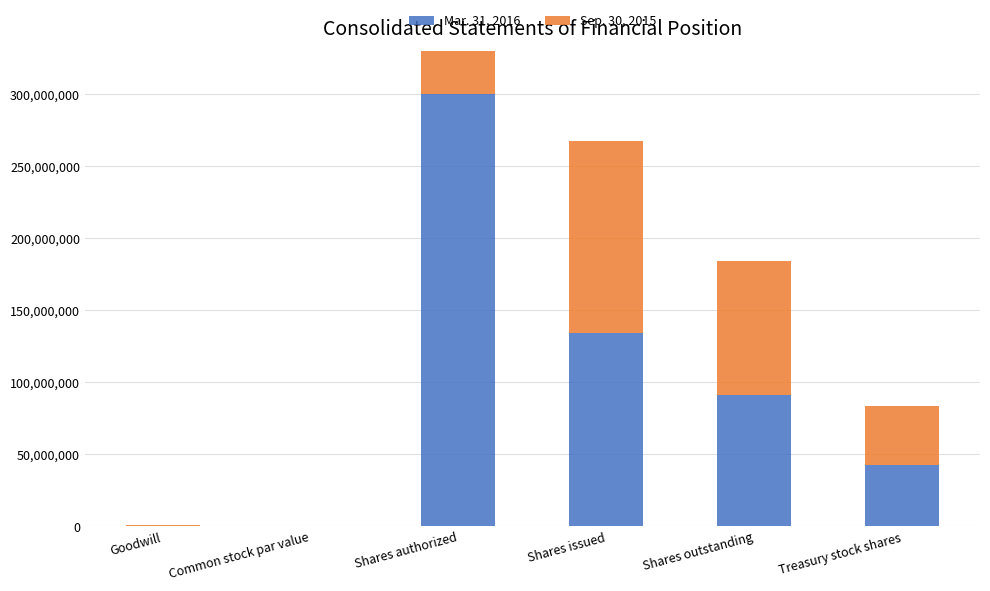

What is the difference between the maximum and minimum values in the Mar. 31, 2016 series?

299999999